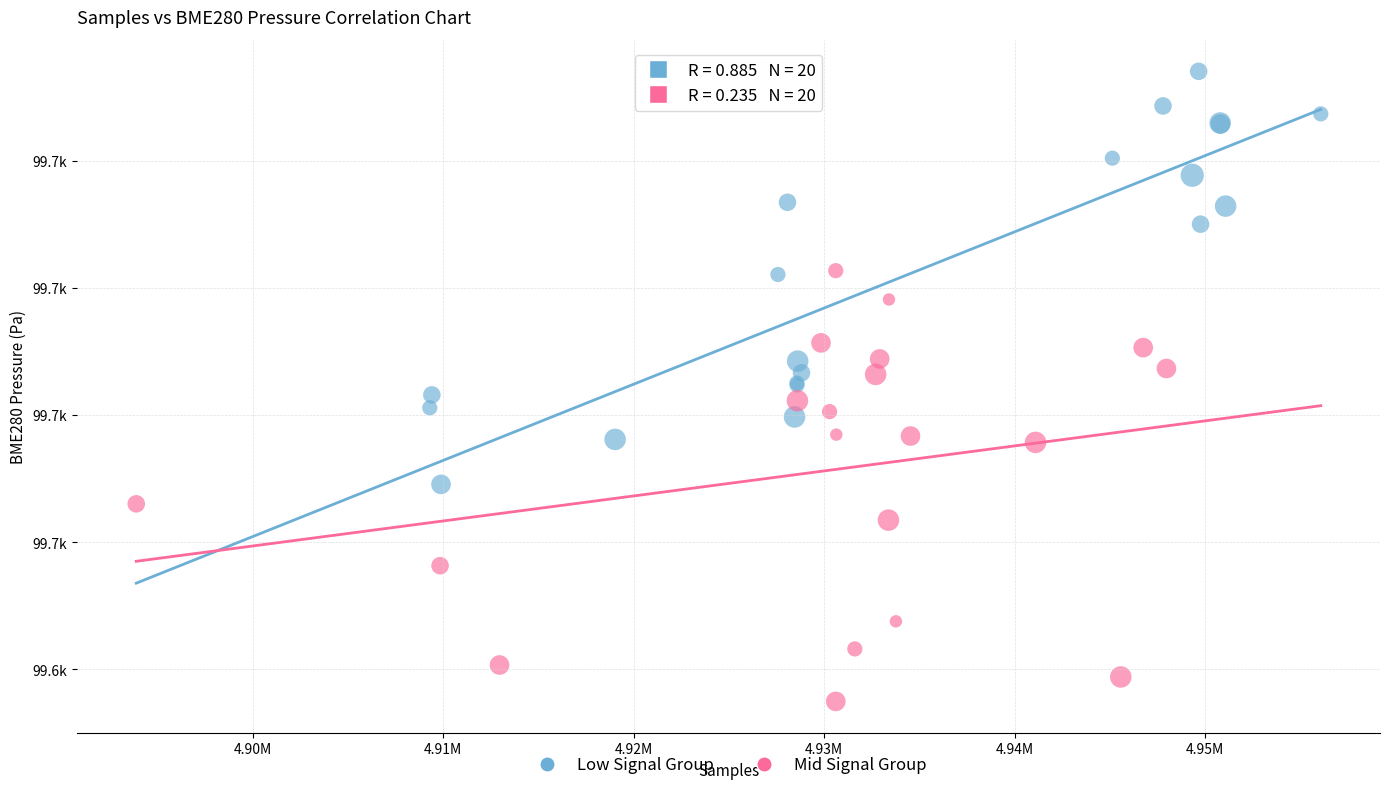

What are all the series names shown in the legend?

Low Signal Group, Mid Signal Group